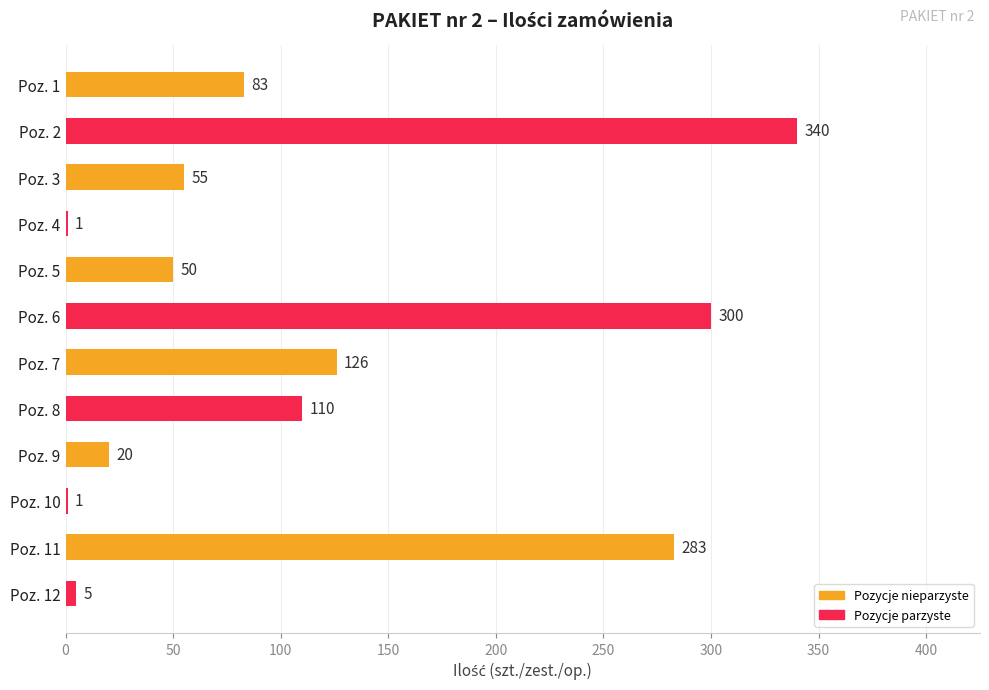

What is the sum of the values at Poz. 1 and Poz. 9?

103